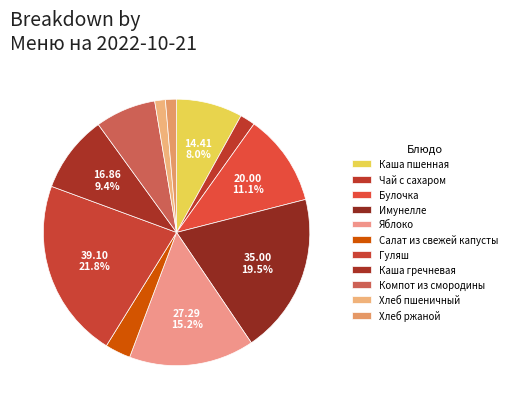

Is the sum of Компот из смородины and Имунелле greater than half?

No